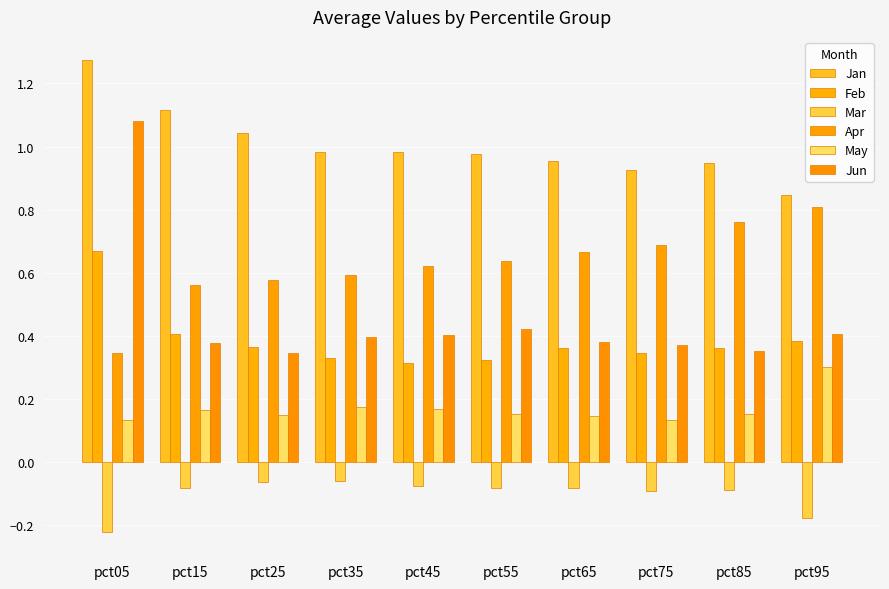

Is it true that Jun equals 0.2 at pct55?

False